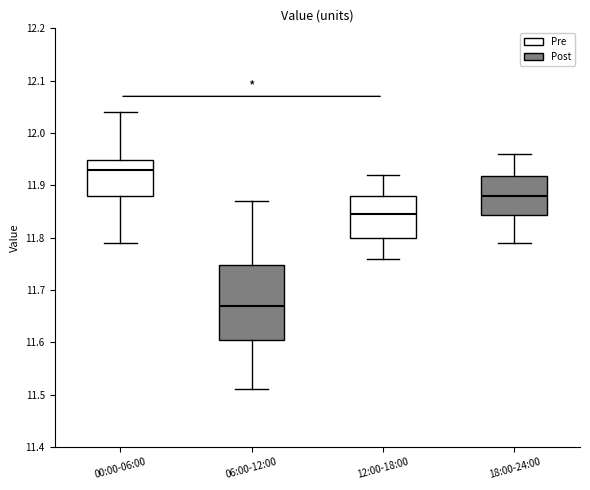

Which box has the lowest median line?

06:00-12:00